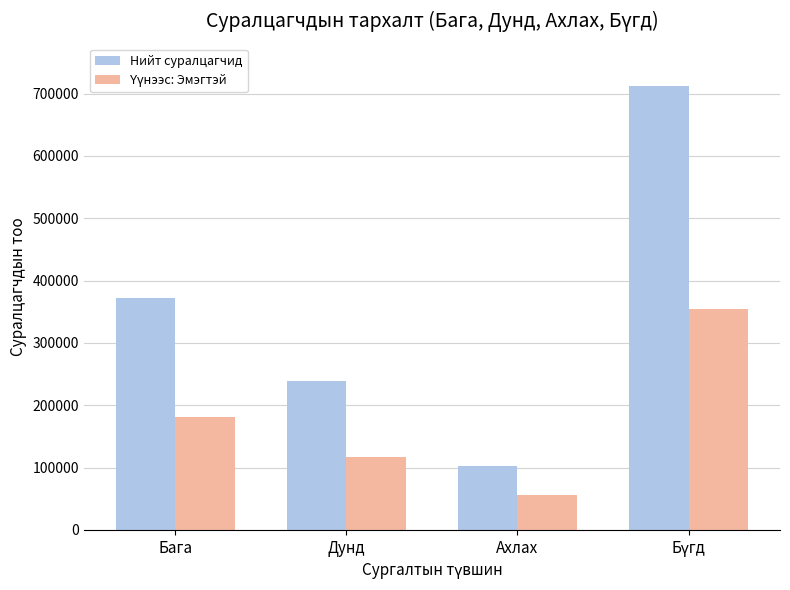

Which series has the largest total across all categories?

Нийт суралцагчид